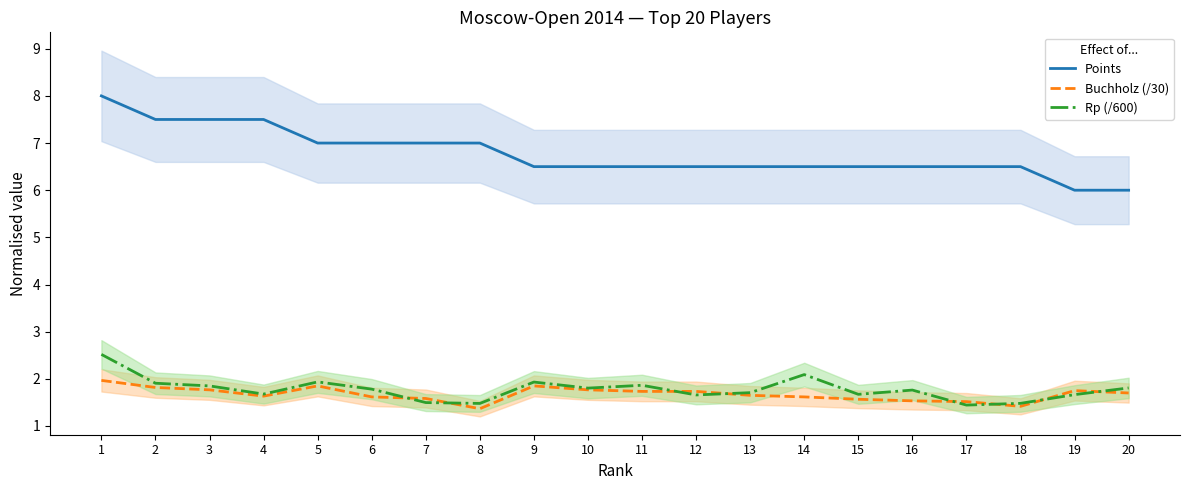

What is the spread (max minus min) of values at 8?

5.6